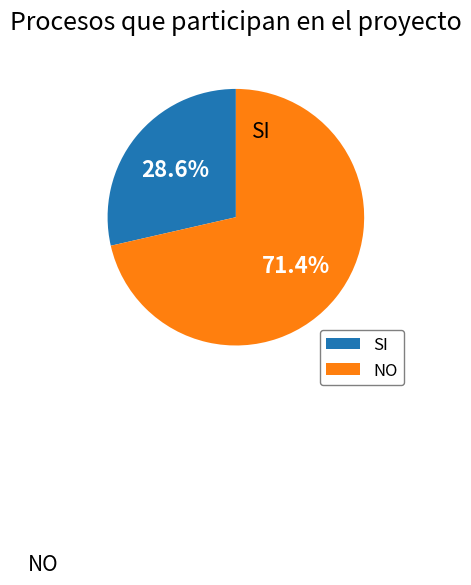

True or false: SI accounts for 19% of the total.

False